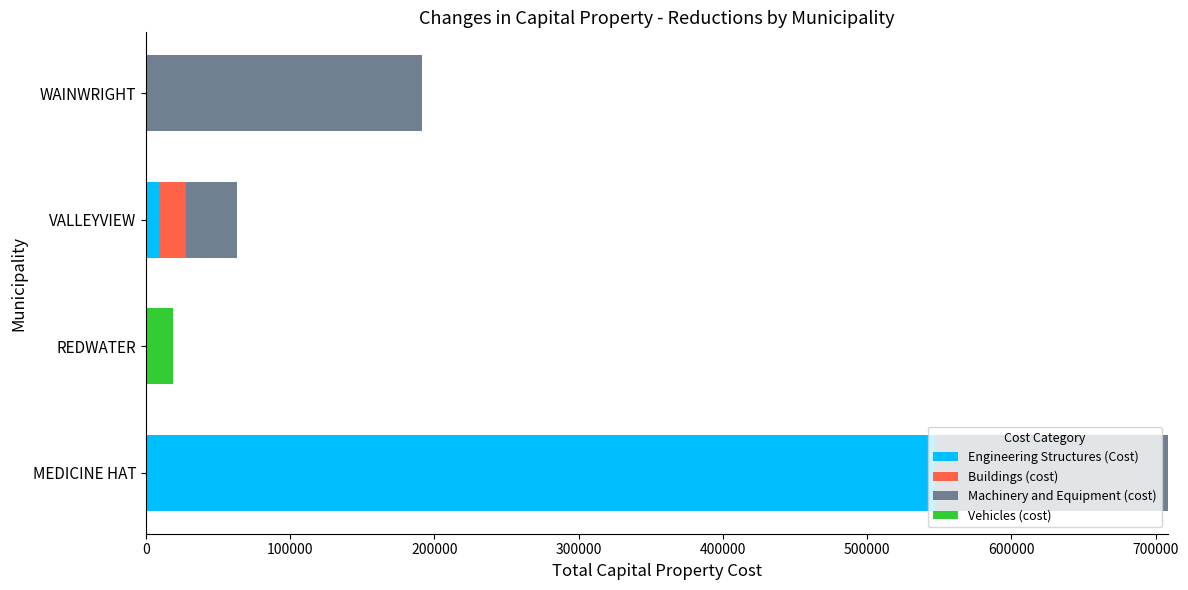

Is it true that Engineering Structures (Cost) equals 0 at WAINWRIGHT?

True